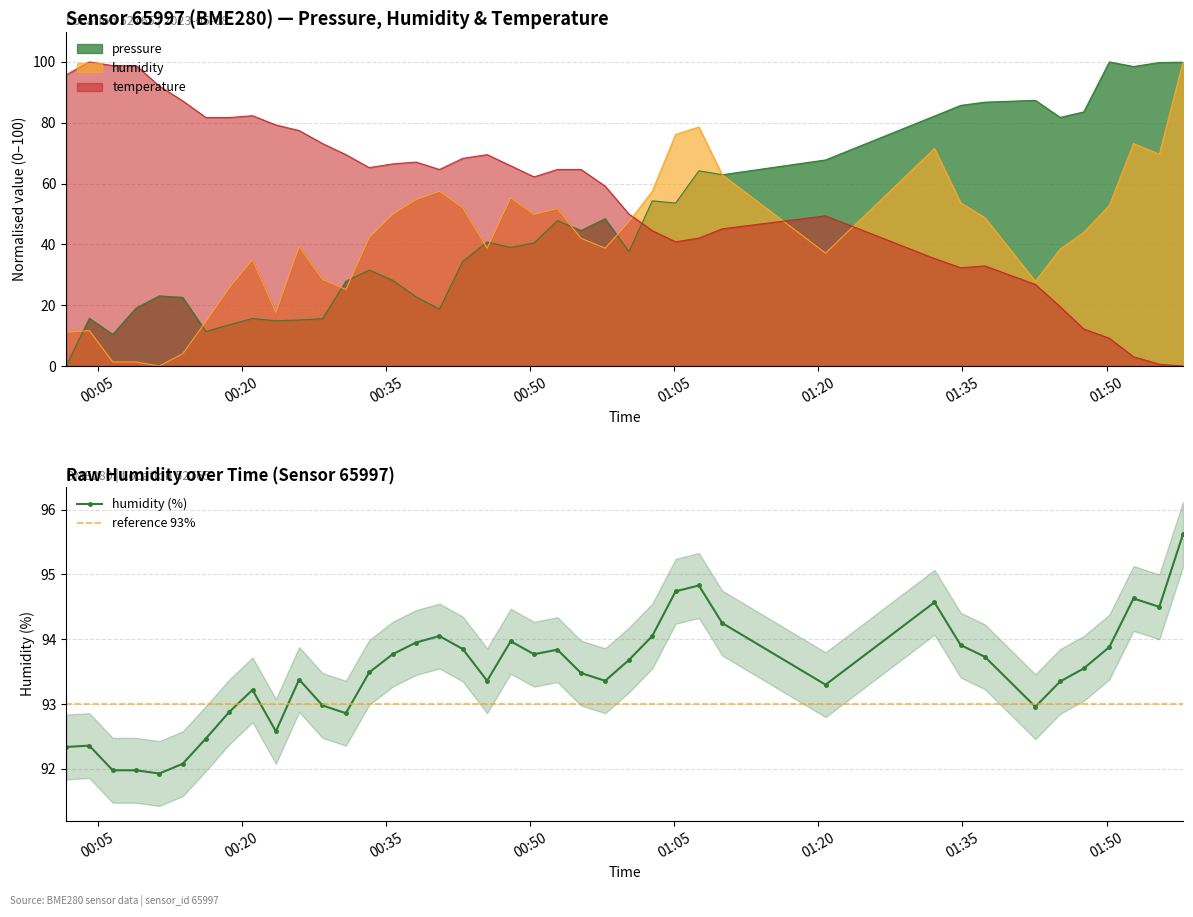

At which category is the sum across all series the highest?

2023-05-08T01:57:57